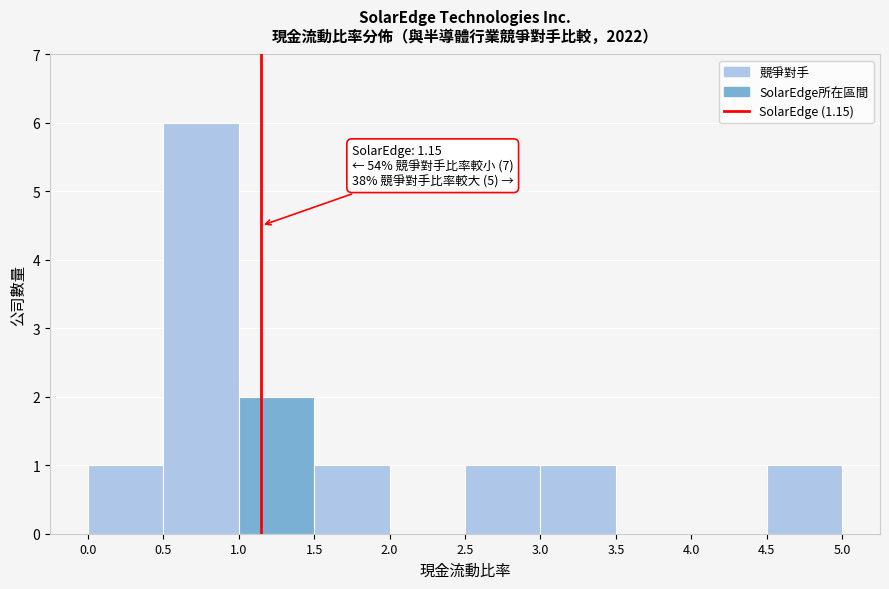

Over which range of the x-axis is the bar tallest?

0.5 to 1.0